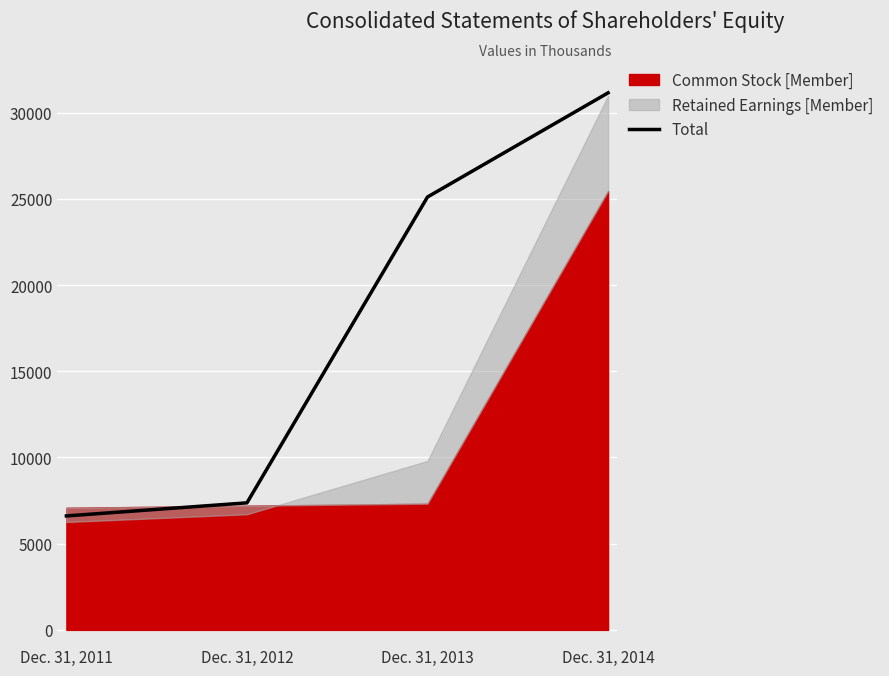

How many lines are shown in the chart?

1